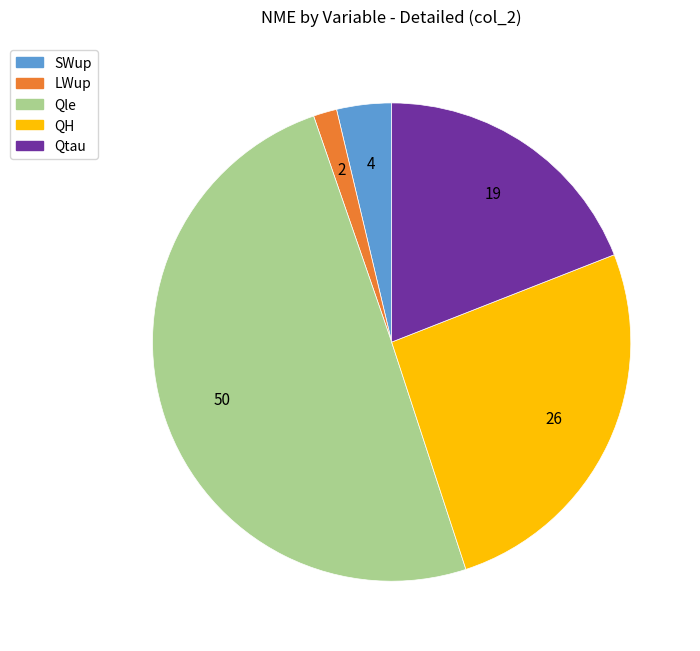

How many segments does this pie chart have?

5